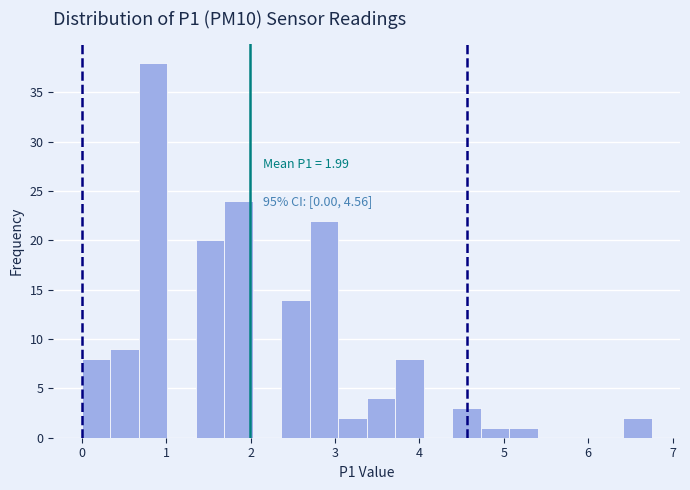

Around what value on the x-axis is the tallest bar? Give the approximate position of its centre, as read against the axis.

0.8